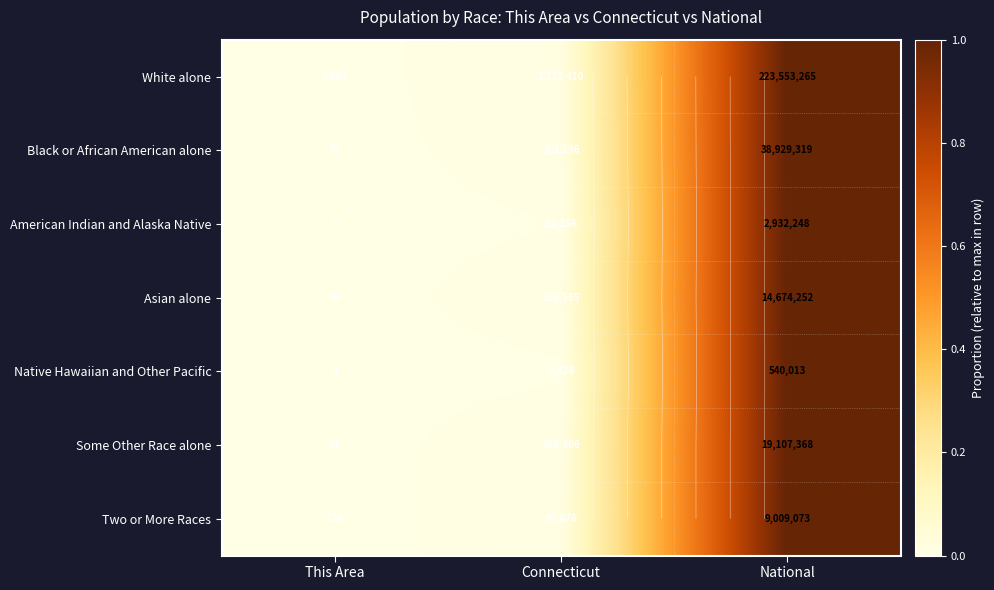

How many data points does each series have?

3